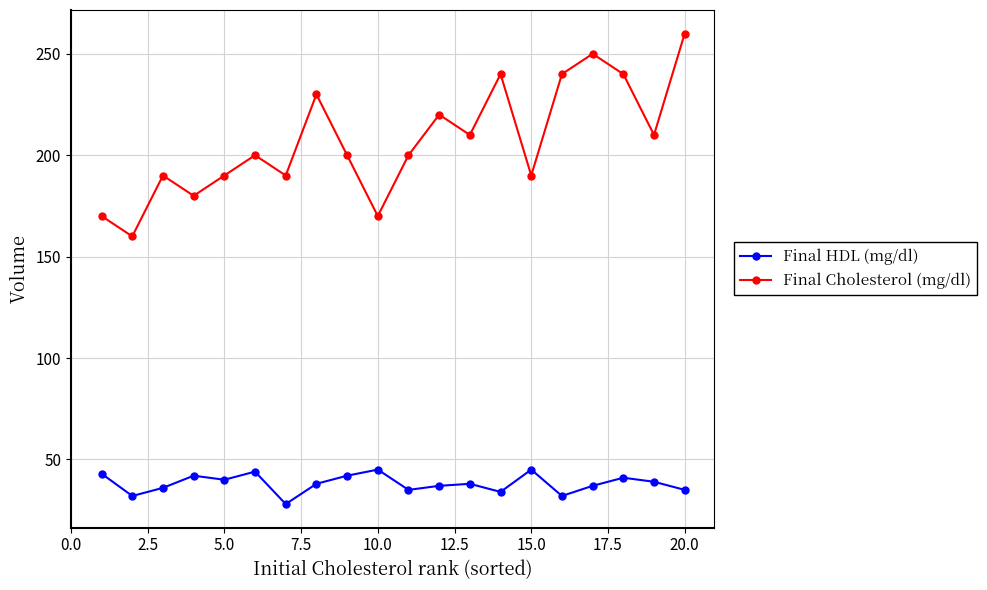

List the series in order of their overall mean, highest first.

Final Cholesterol (mg/dl), Final HDL (mg/dl)